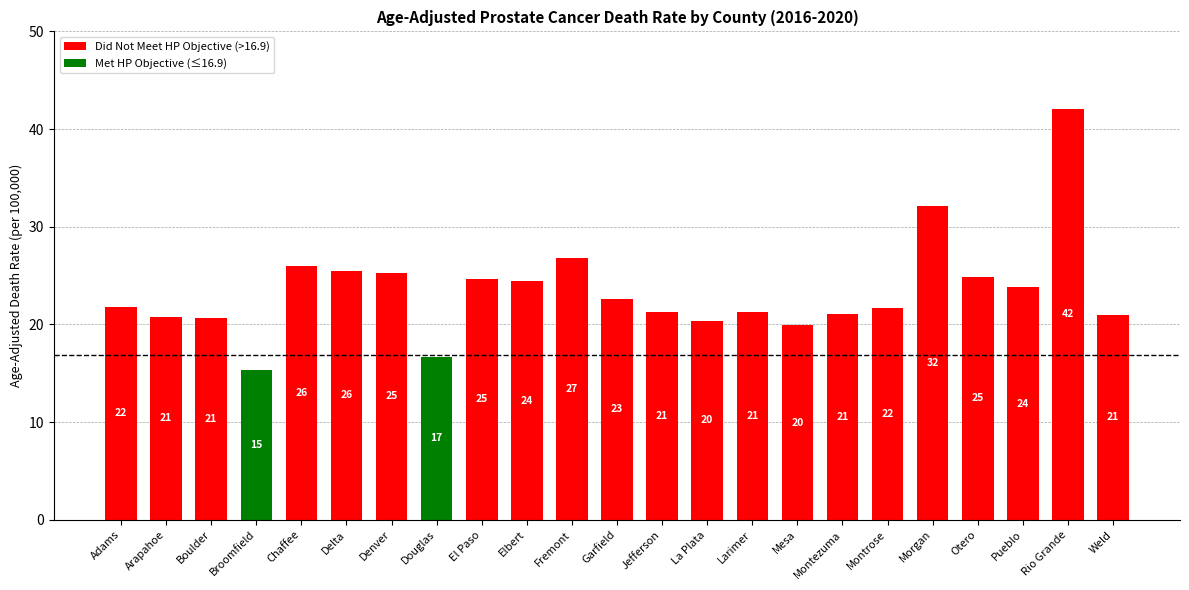

Is it true that the value at Larimer is 35.5?

False